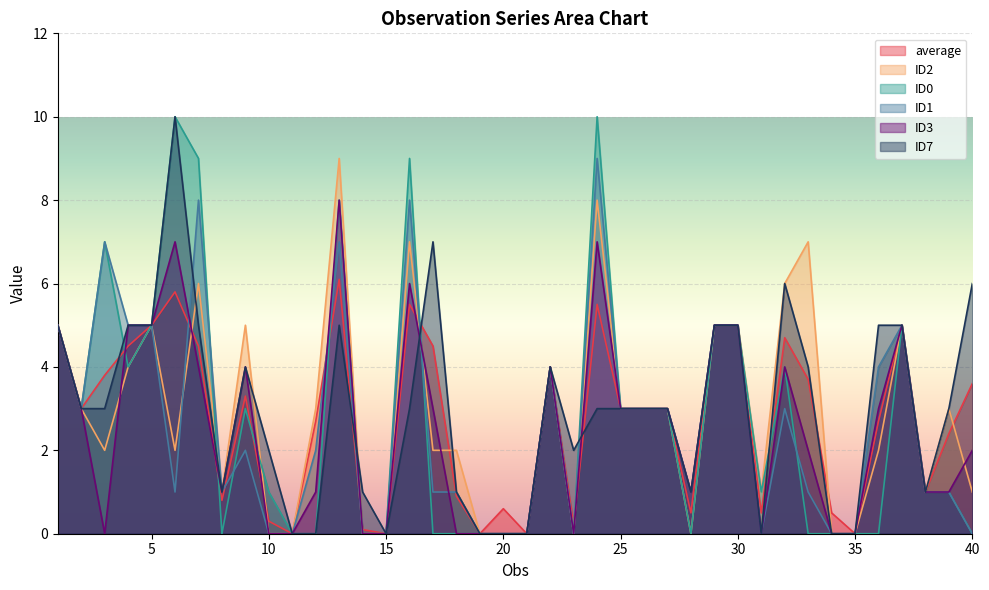

The value of ID3 at 31 is -4.1. True or false?

False